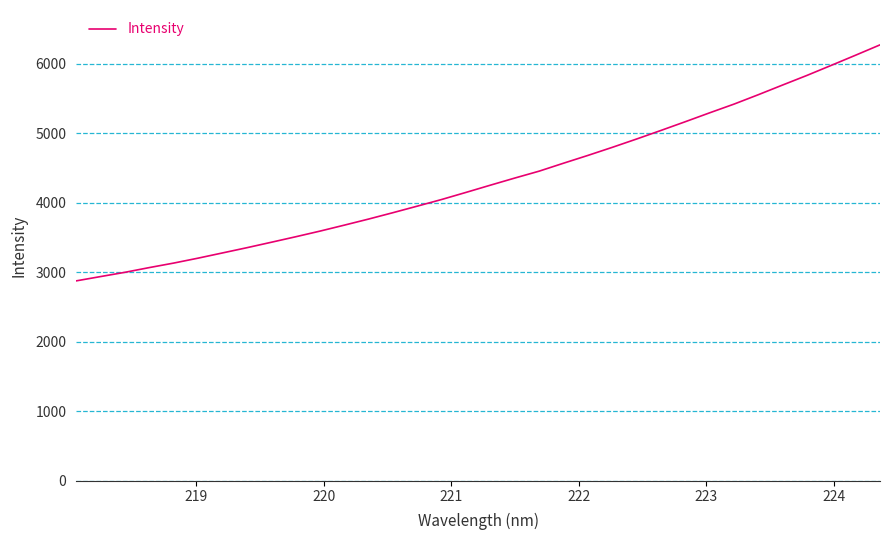

What is the difference between the maximum and minimum values?

3396.0